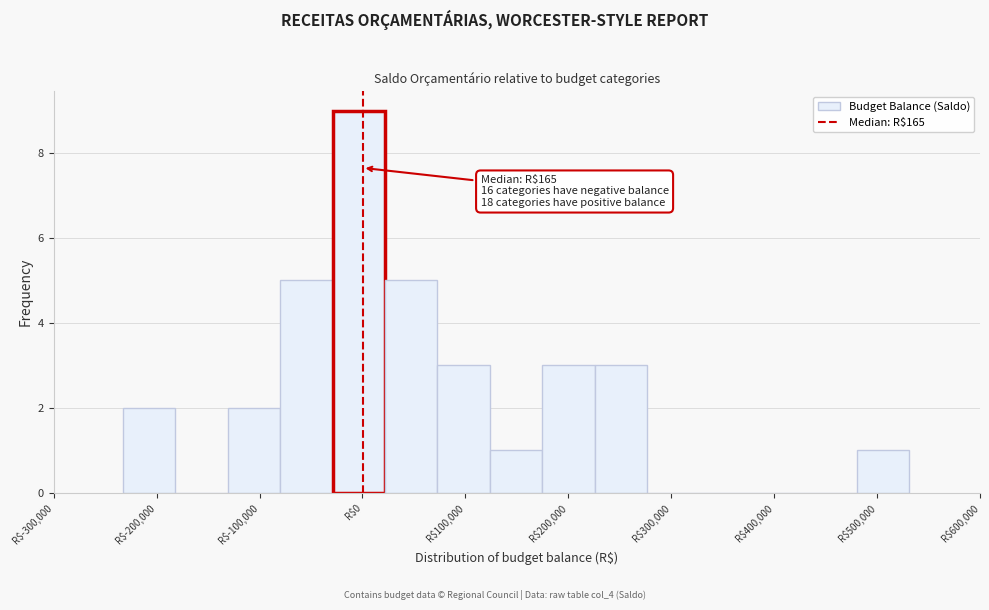

Over which range of the x-axis is the bar tallest?

-30000 to 20000